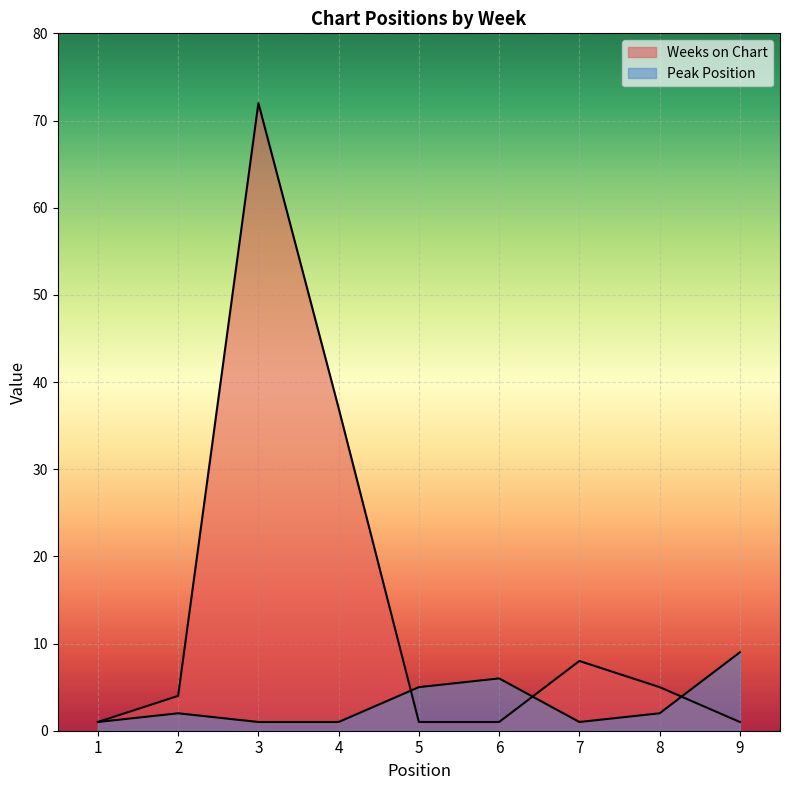

Which category has the highest value in the Weeks on Chart series?

3